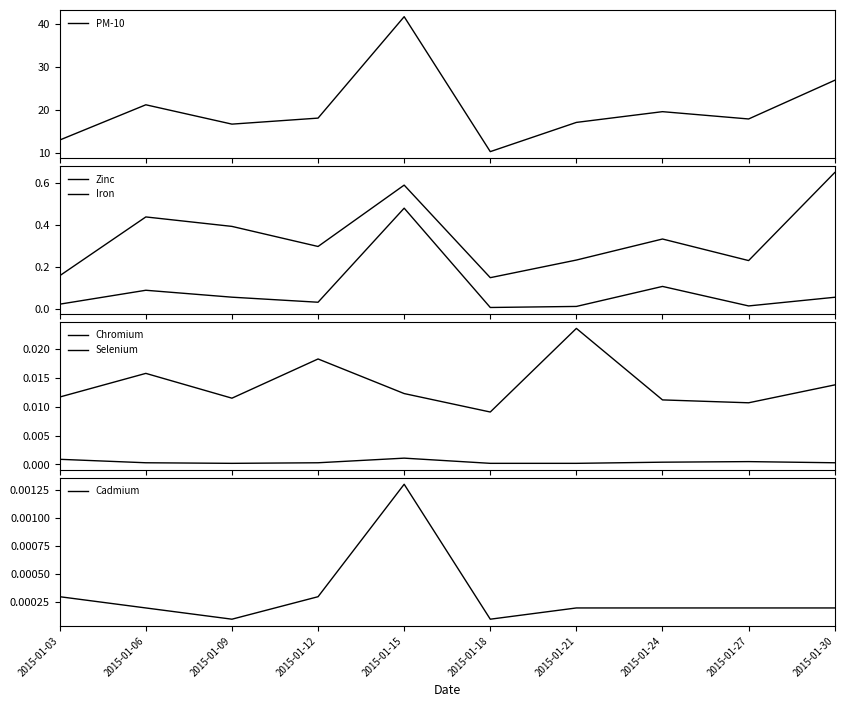

What is the average value of the Iron series?

0.3